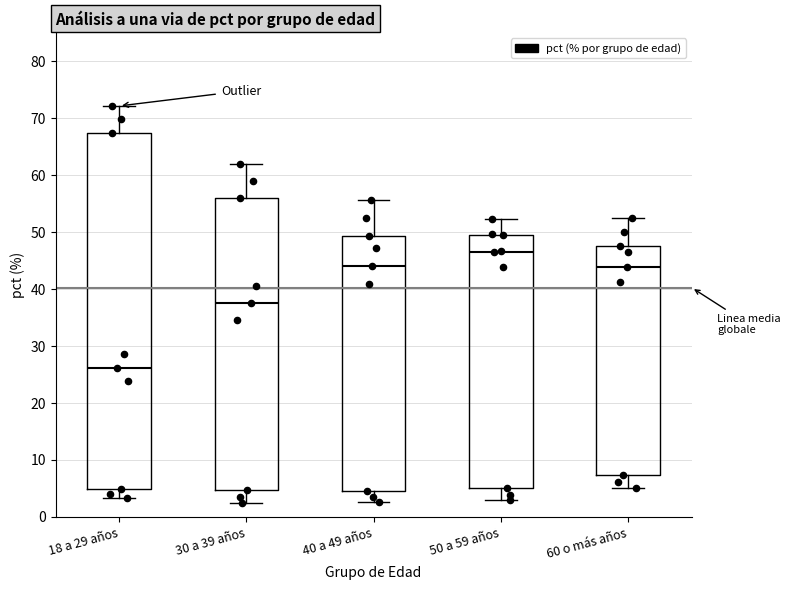

Which box has the highest median line?

50 a 59 años